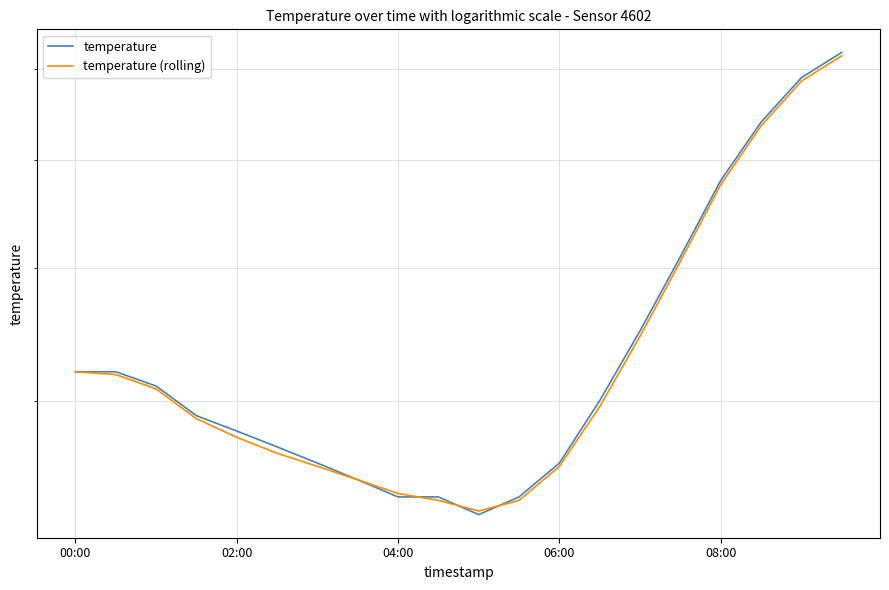

What is the sum of all temperature values?

88.0